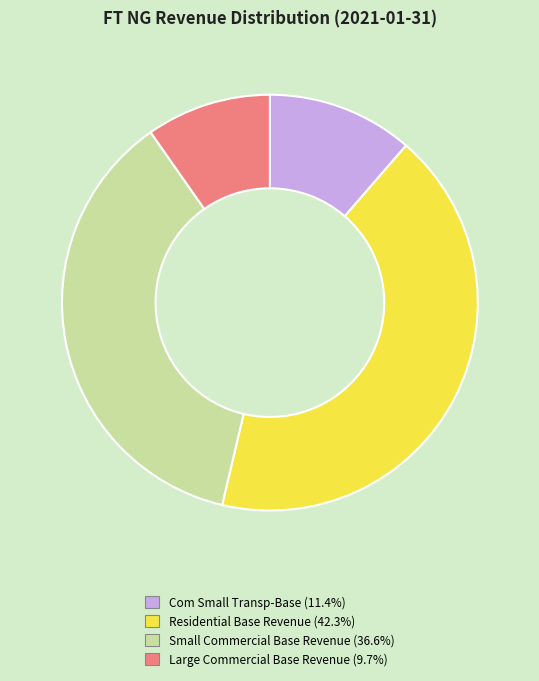

What is the ratio of the value at Com Small Transp-Base to the value at Large Commercial Base Revenue?

1.2